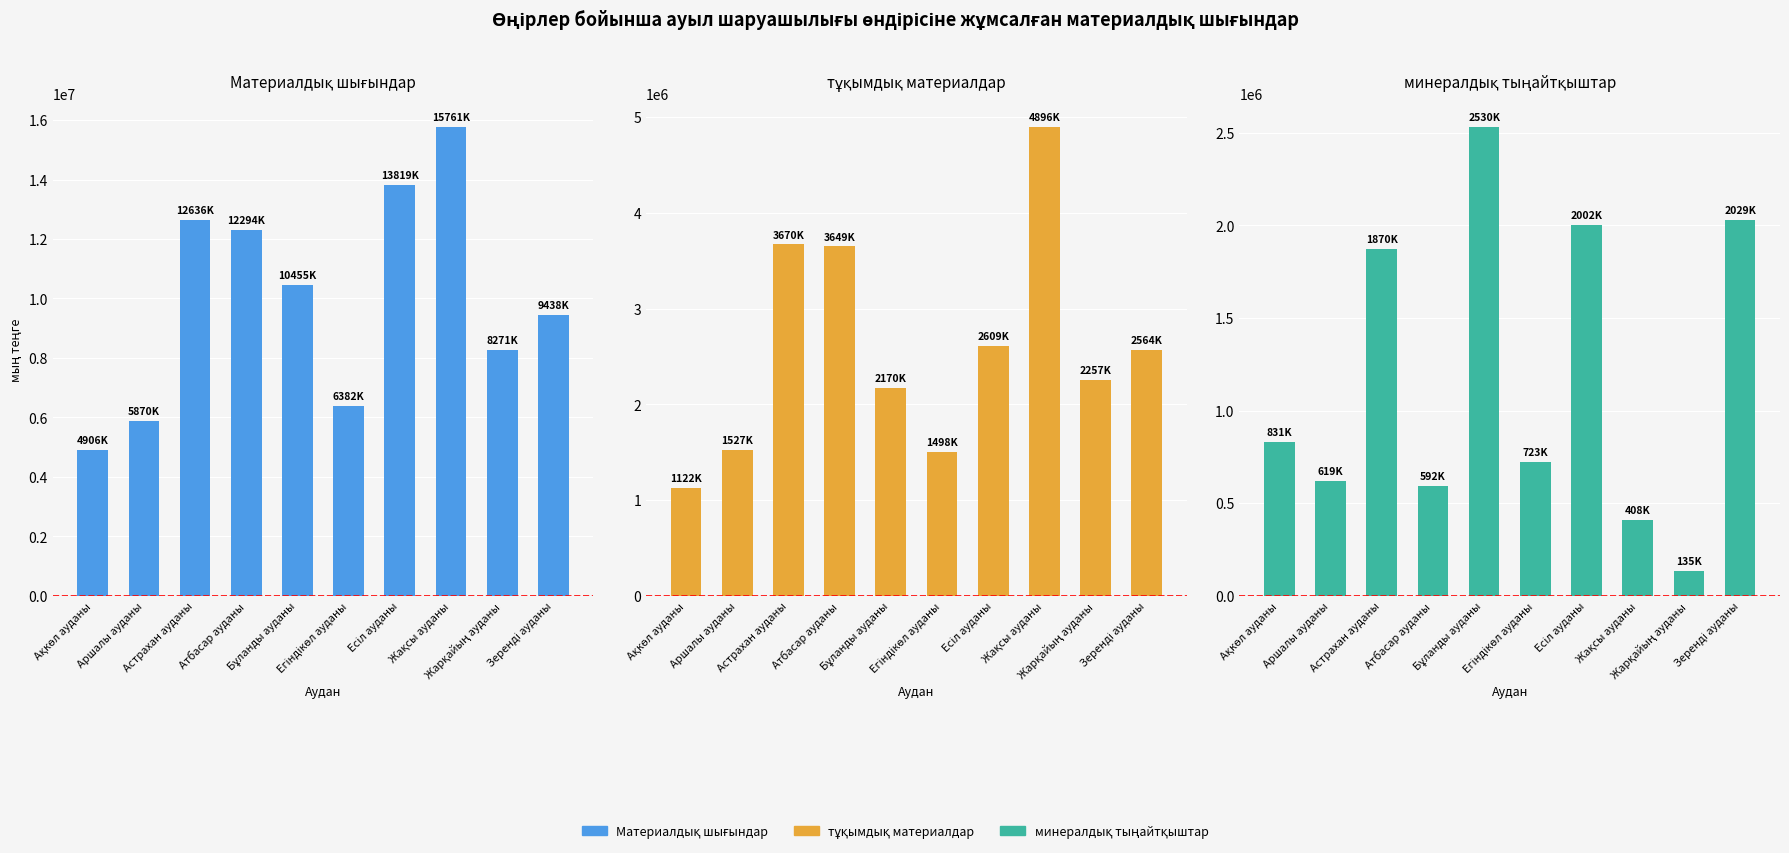

Reading left to right, what are all the values shown in this chart?

Материалдық шығындар: Ақкөл ауданы=4906075	Аршалы ауданы=5870373	Астрахан ауданы=12635889	Атбасар ауданы=12294154	Бұланды ауданы=10455494	Егіндікөл ауданы=6382036	Есіл ауданы=13818570	Жақсы ауданы=15761186	Жарқайың ауданы=8271380	Зеренді ауданы=9437732
тұқымдық материалдар: Ақкөл ауданы=1122479	Аршалы ауданы=1526780	Астрахан ауданы=3670371	Атбасар ауданы=3649039	Бұланды ауданы=2170232	Егіндікөл ауданы=1498099	Есіл ауданы=2609267	Жақсы ауданы=4895792	Жарқайың ауданы=2257018	Зеренді ауданы=2563561
минералдық тыңайтқыштар: Ақкөл ауданы=831114	Аршалы ауданы=619151	Астрахан ауданы=1870364	Атбасар ауданы=591908	Бұланды ауданы=2529797	Егіндікөл ауданы=722734	Есіл ауданы=2002073	Жақсы ауданы=408195	Жарқайың ауданы=134801	Зеренді ауданы=2029320